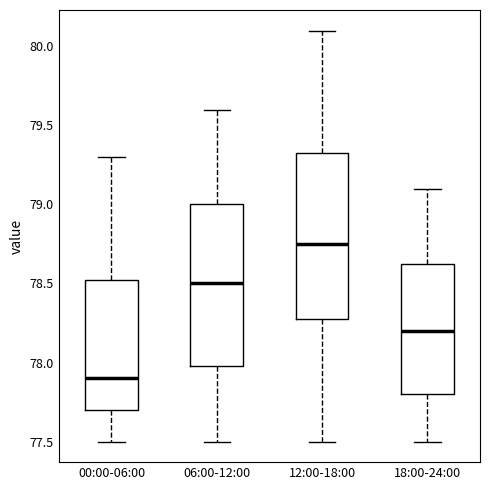

Which box has the highest median line?

12:00-18:00